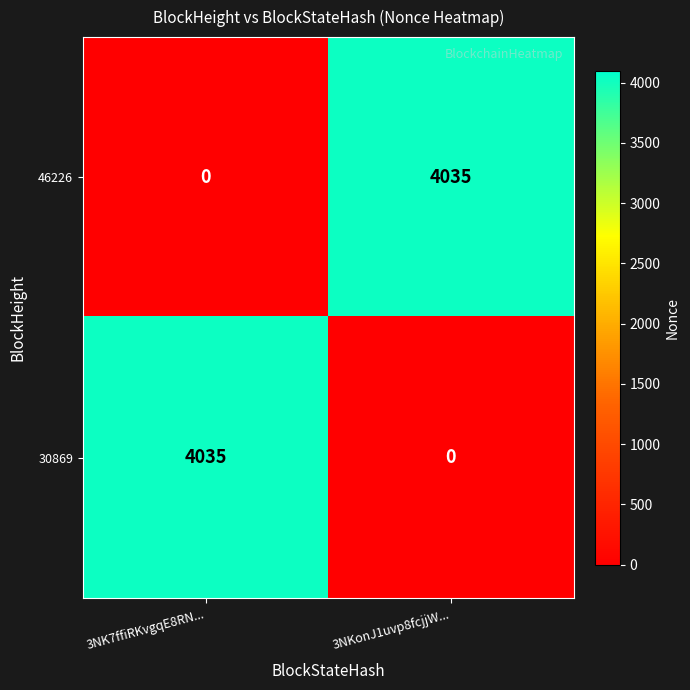

Is it true that 30869 equals 1420 at 3NK7ffiRKvgqE8RN...?

False